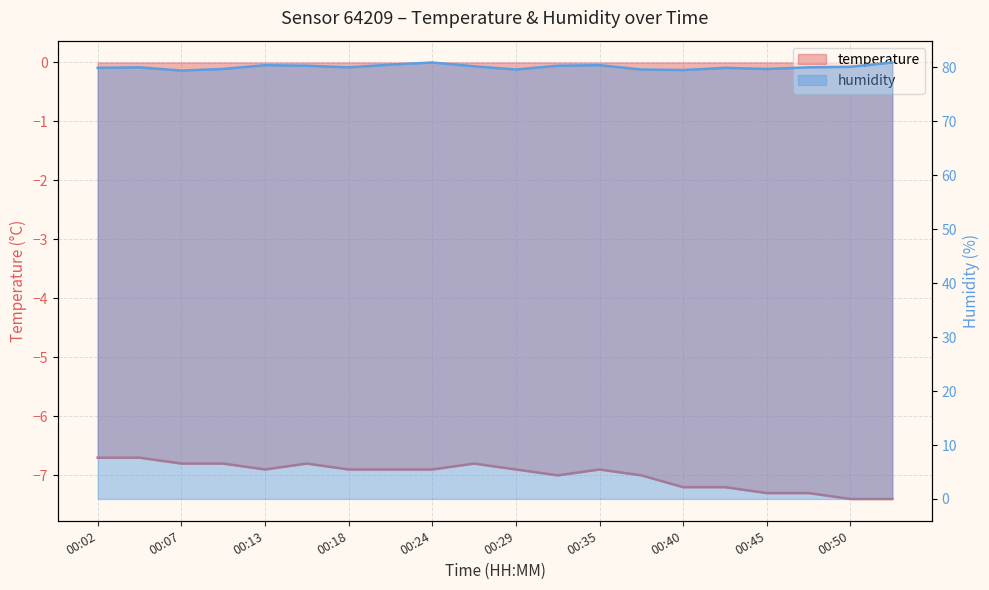

List the series in order of their peak value, lowest first.

temperature, humidity